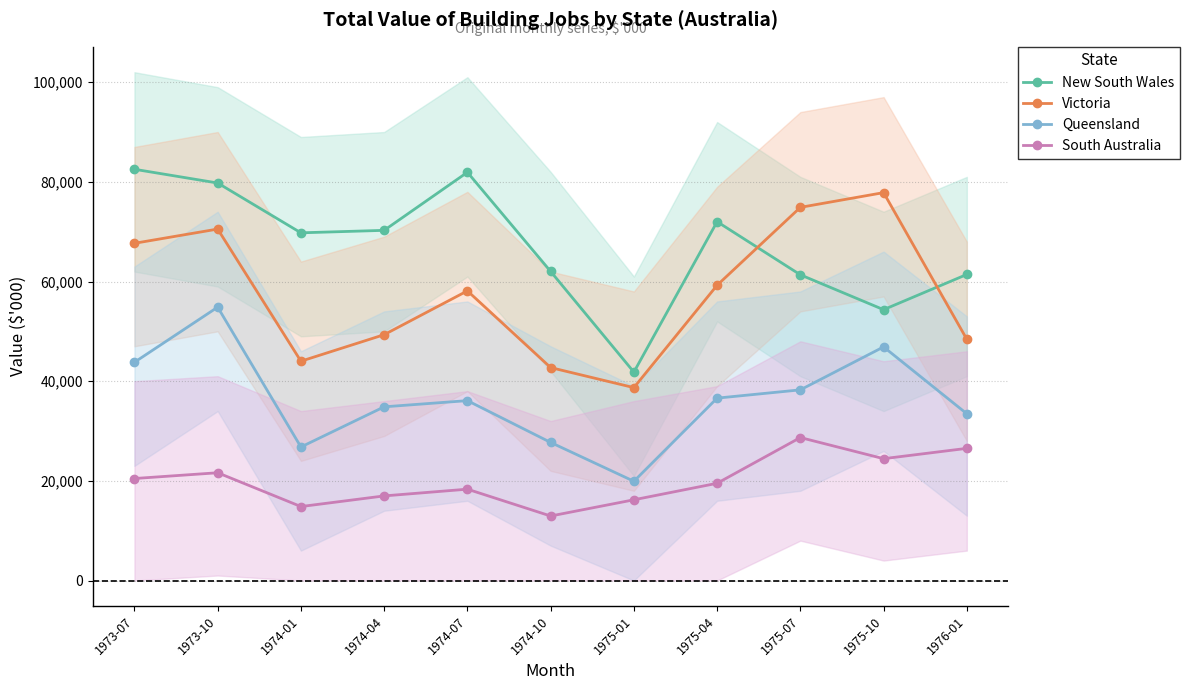

How many lines are shown in the chart?

4